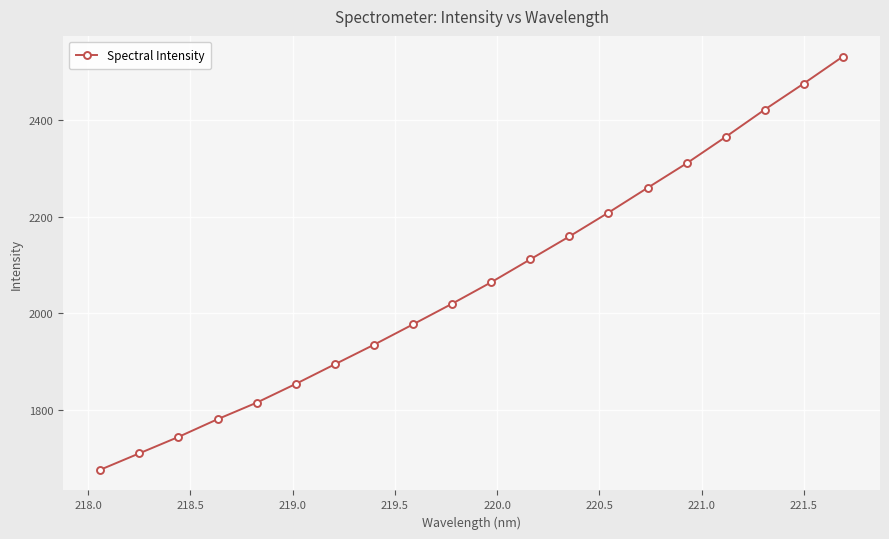

What is the value of the 1st point from the left?

1675.8